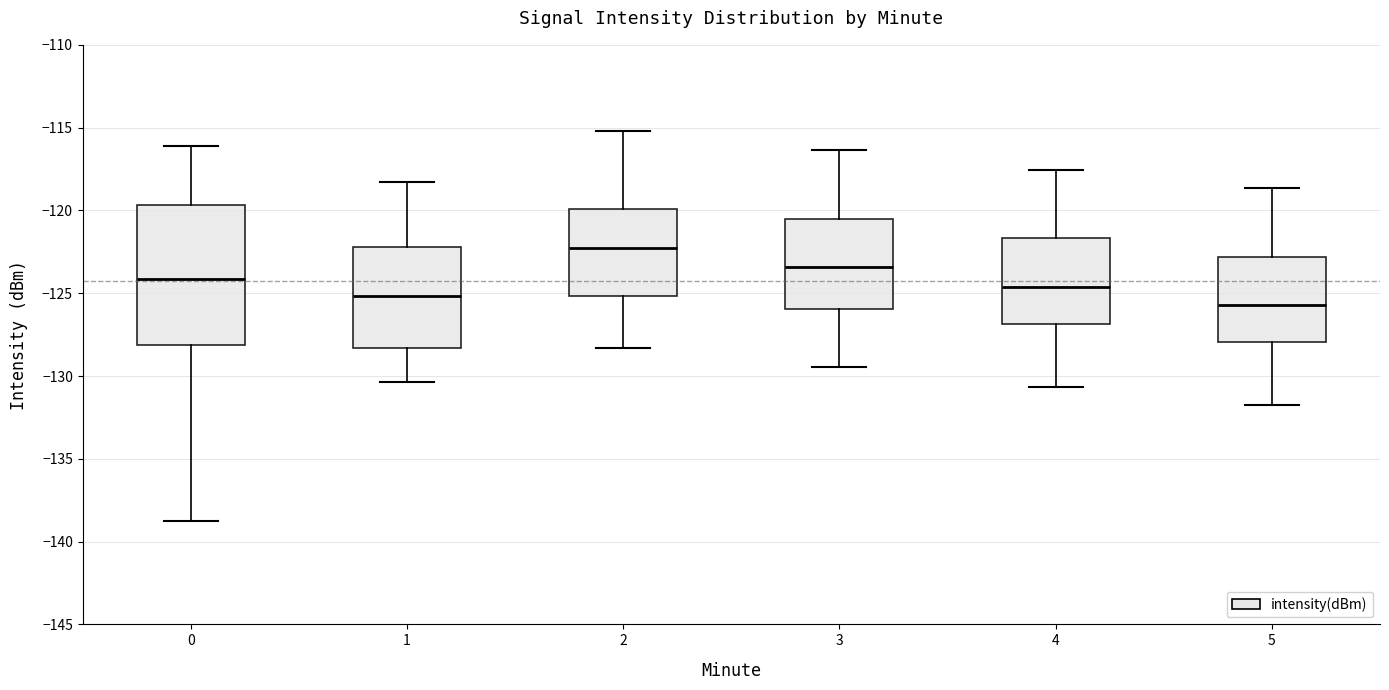

Which box's median line is the highest?

2